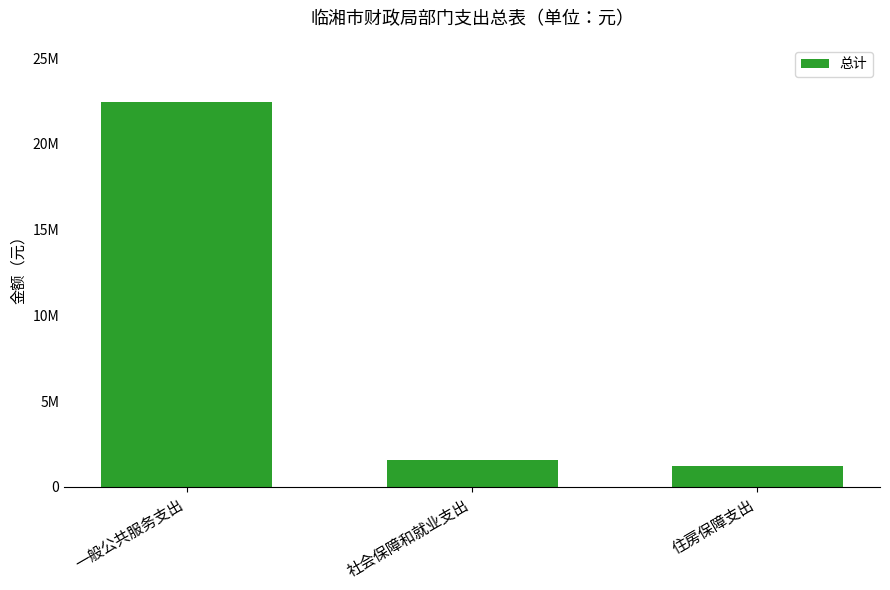

Reading right to left, transcribe all the data shown in this chart.

1195015.8	1593354.4	22413437.6